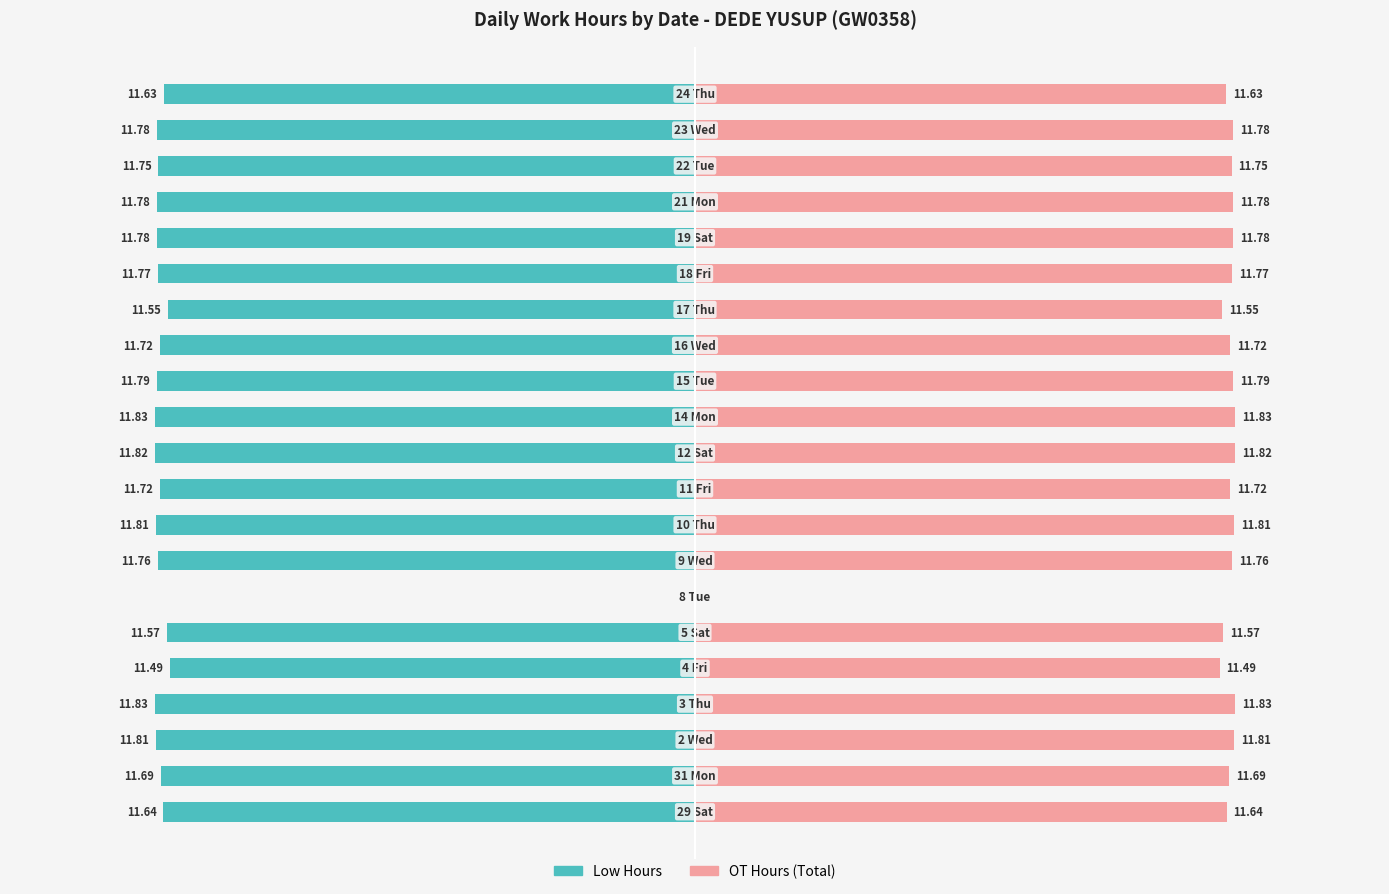

What is the difference between the maximum and minimum values in the Low Hours series?

11.8